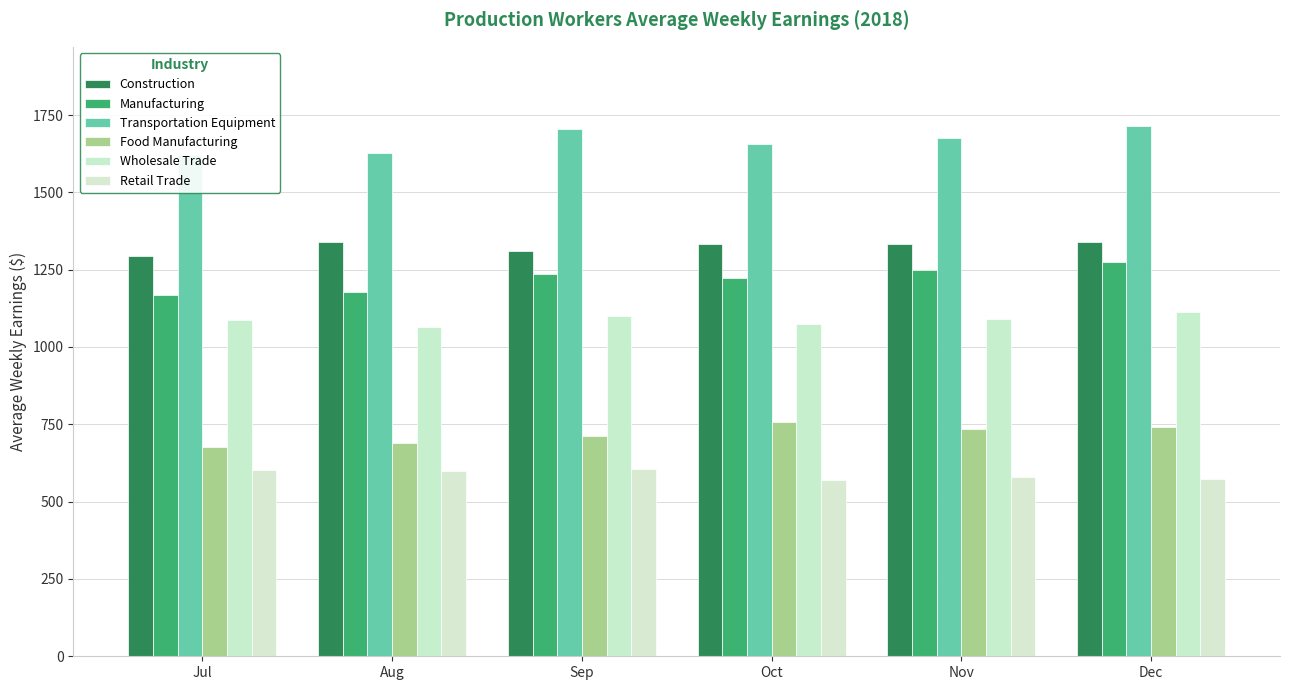

Reading left to right, list all the values displayed in this chart.

Construction: Jul=1294.9	Aug=1338.7	Sep=1310.5	Oct=1333.8	Nov=1332.8	Dec=1338.0
Manufacturing: Jul=1167.0	Aug=1178.9	Sep=1235.3	Oct=1221.8	Nov=1247.3	Dec=1274.2
Transportation Equipment: Jul=1620.4	Aug=1626.2	Sep=1703.5	Oct=1654.7	Nov=1674.9	Dec=1713.5
Food Manufacturing: Jul=678.2	Aug=690.0	Sep=712.1	Oct=758.7	Nov=734.0	Dec=740.0
Wholesale Trade: Jul=1086.6	Aug=1066.2	Sep=1101.0	Oct=1074.5	Nov=1089.2	Dec=1112.7
Retail Trade: Jul=602.8	Aug=599.2	Sep=605.1	Oct=568.8	Nov=580.0	Dec=573.8